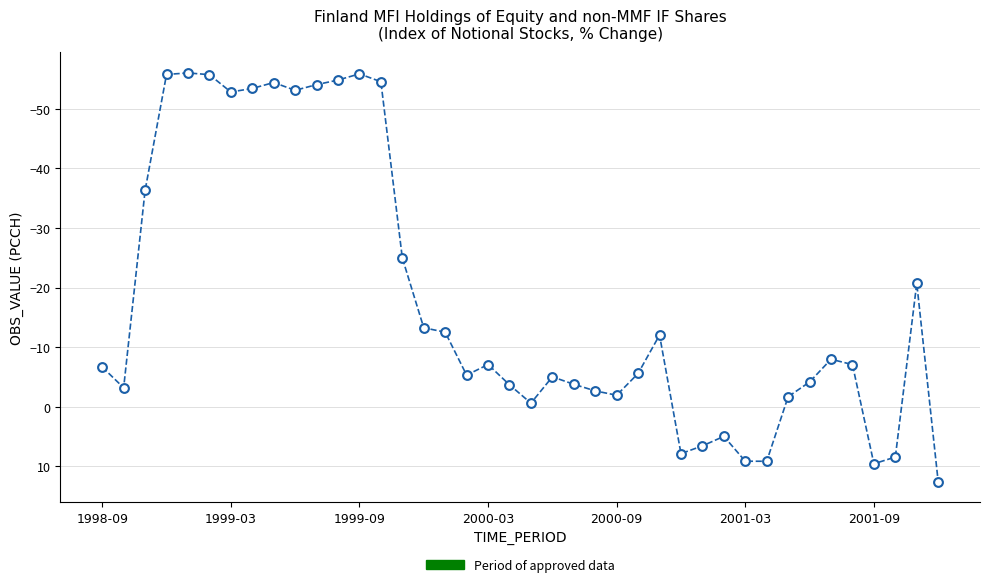

What is the range of Y values (max minus min)?

68.6